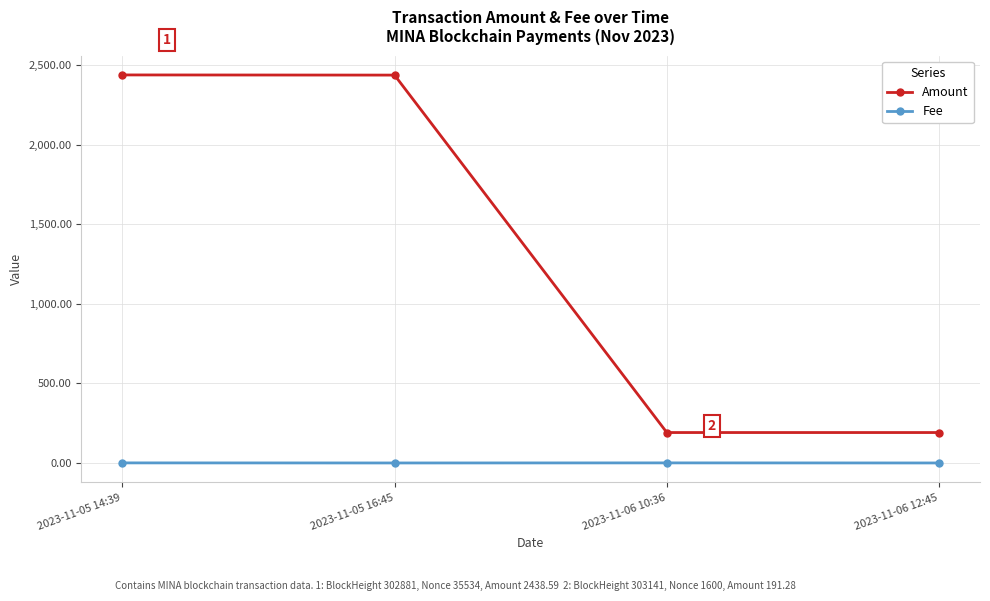

What is the difference between the maximum and minimum values in the Amount series?

2247.3